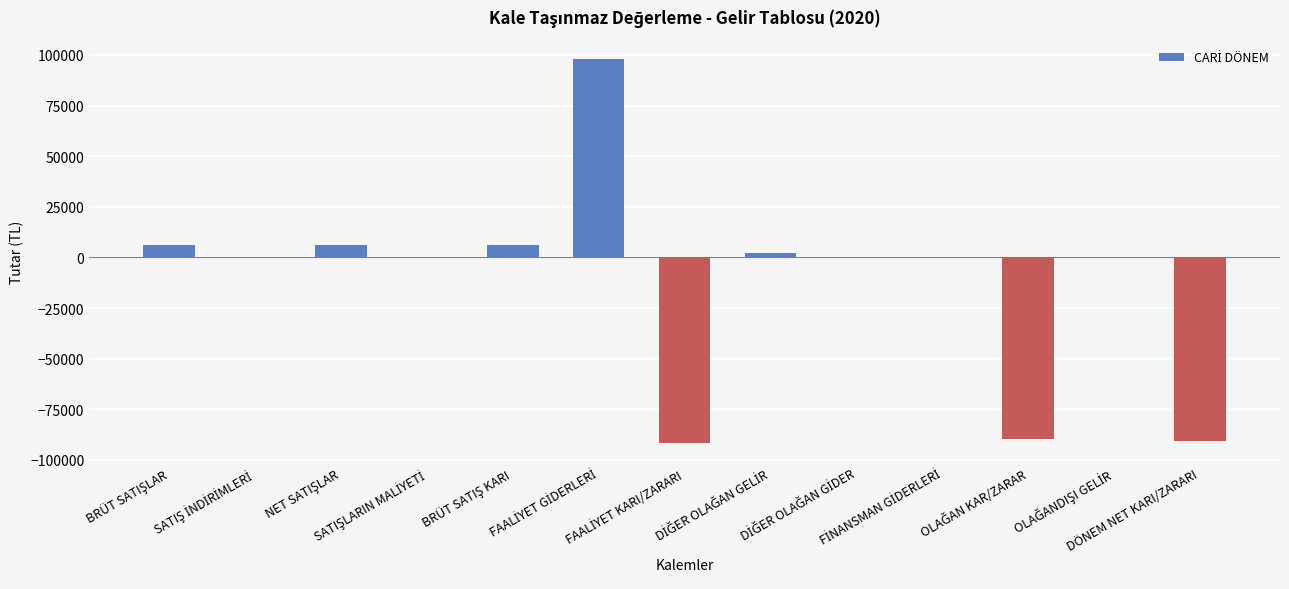

What is the sum of all values?

-154335.2